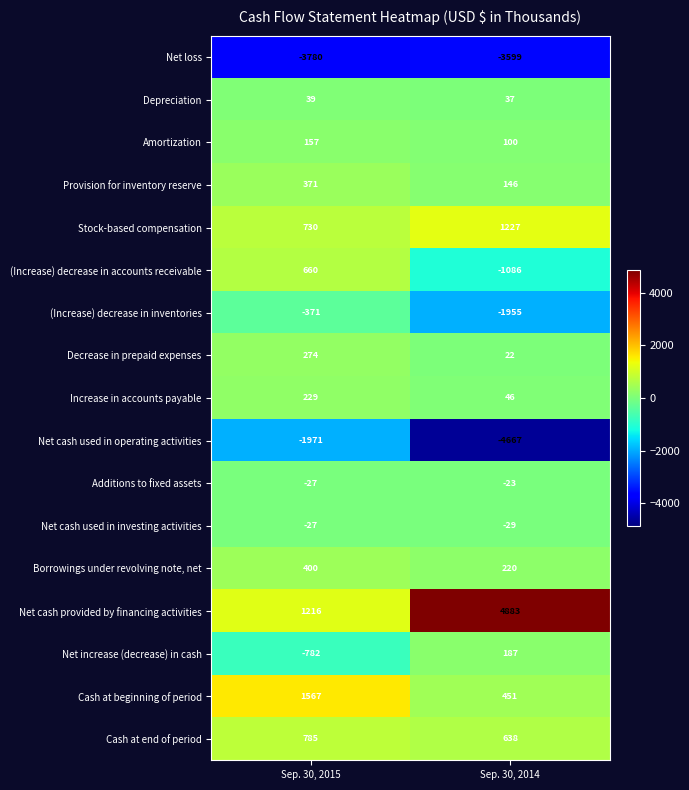

Which label corresponds to the smallest value in the chart?

Sep. 30, 2014